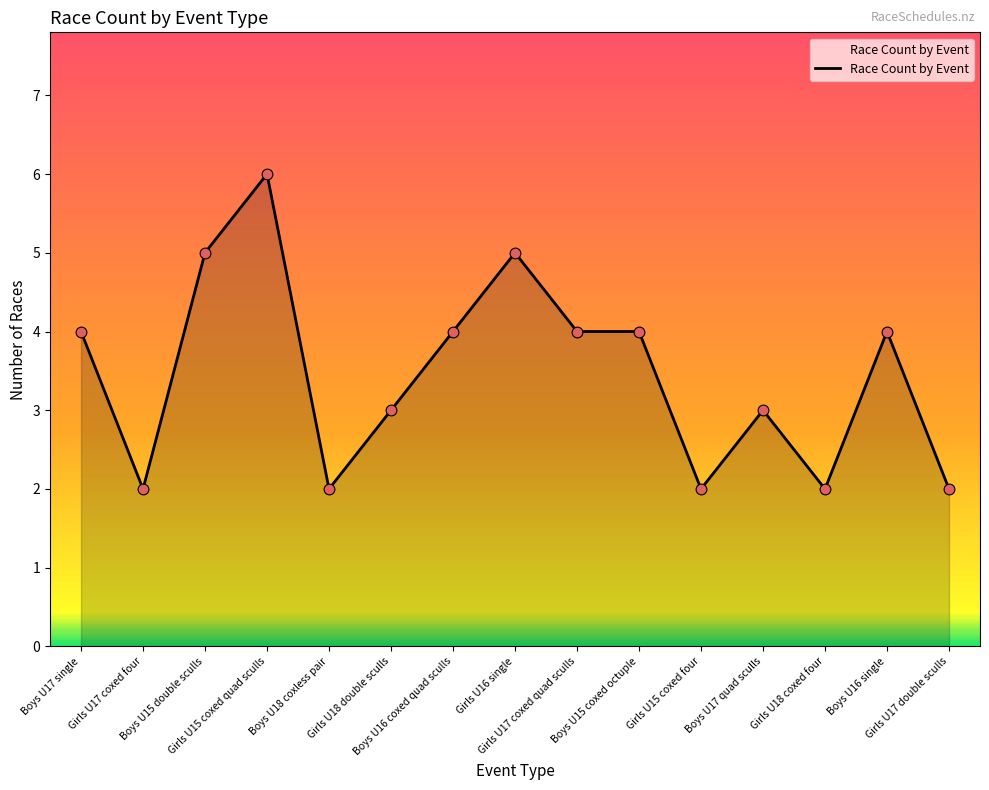

What is the change in value from Girls U15 coxed quad sculls to Boys U17 quad sculls?

-3